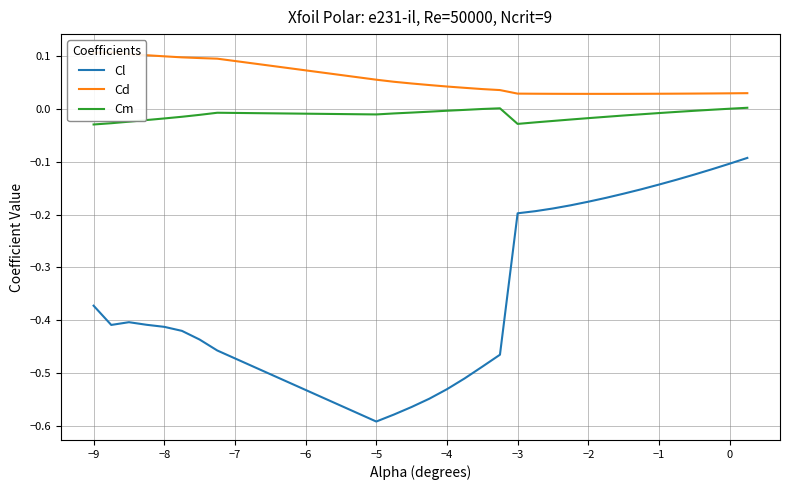

True or false: Cl and Cm intersect in this chart.

False